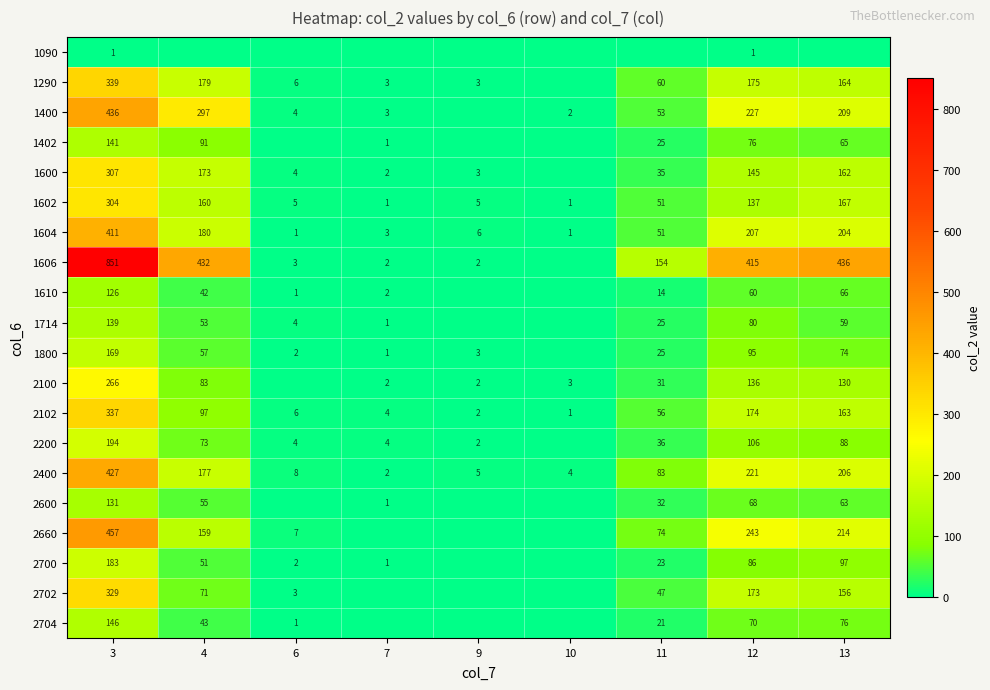

The value of 1402 at 13 is 65. True or false?

True